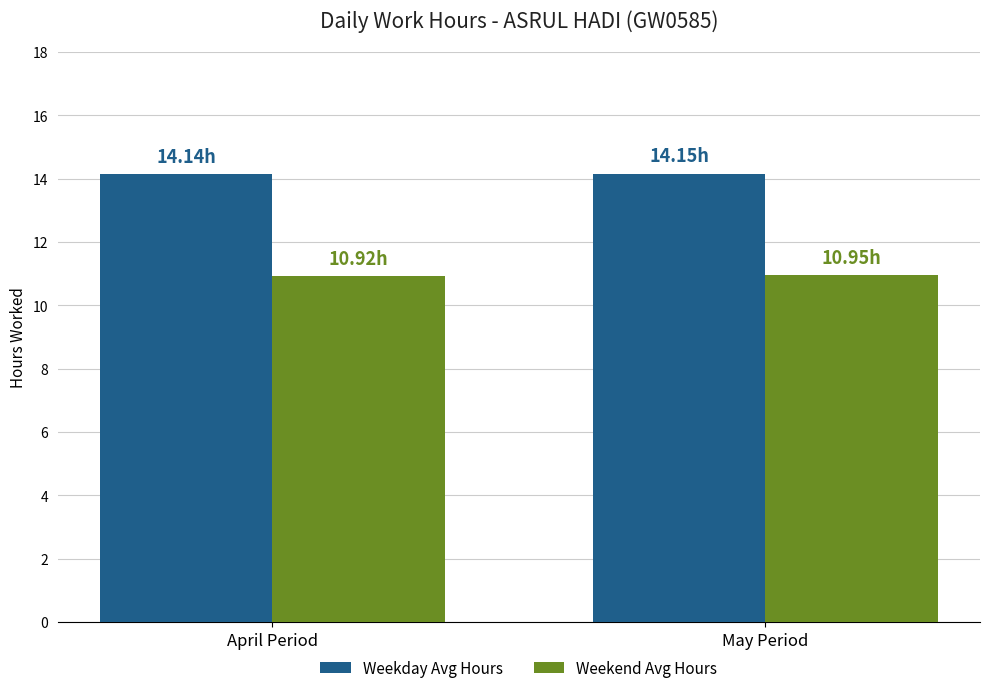

What is the lowest value of the Weekday Avg Hours series?

14.1